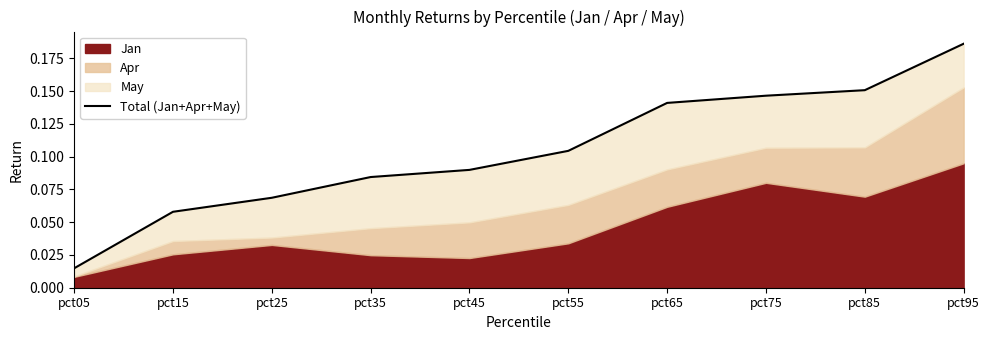

List the labels in order of value, smallest first.

pct05, pct15, pct25, pct35, pct45, pct55, pct65, pct75, pct85, pct95